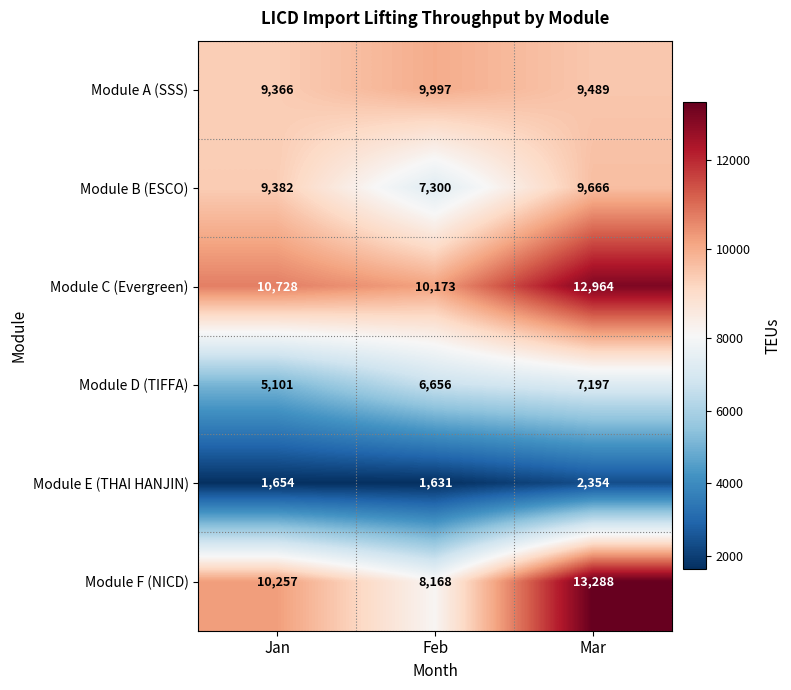

At which category is the sum across all series the highest?

Mar